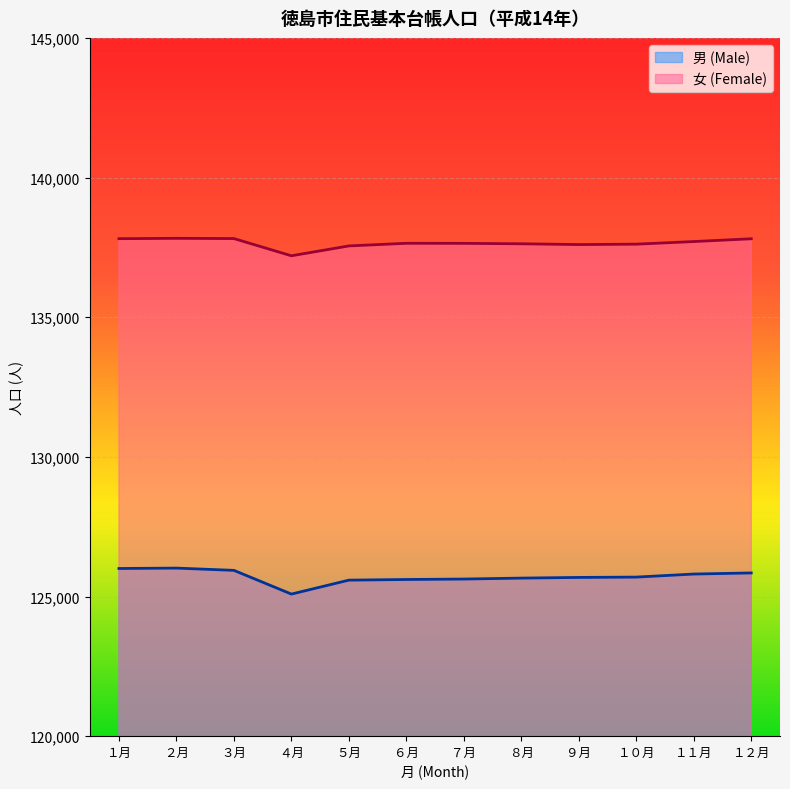

What are all the series names shown in the legend?

男 (Male), 女 (Female)